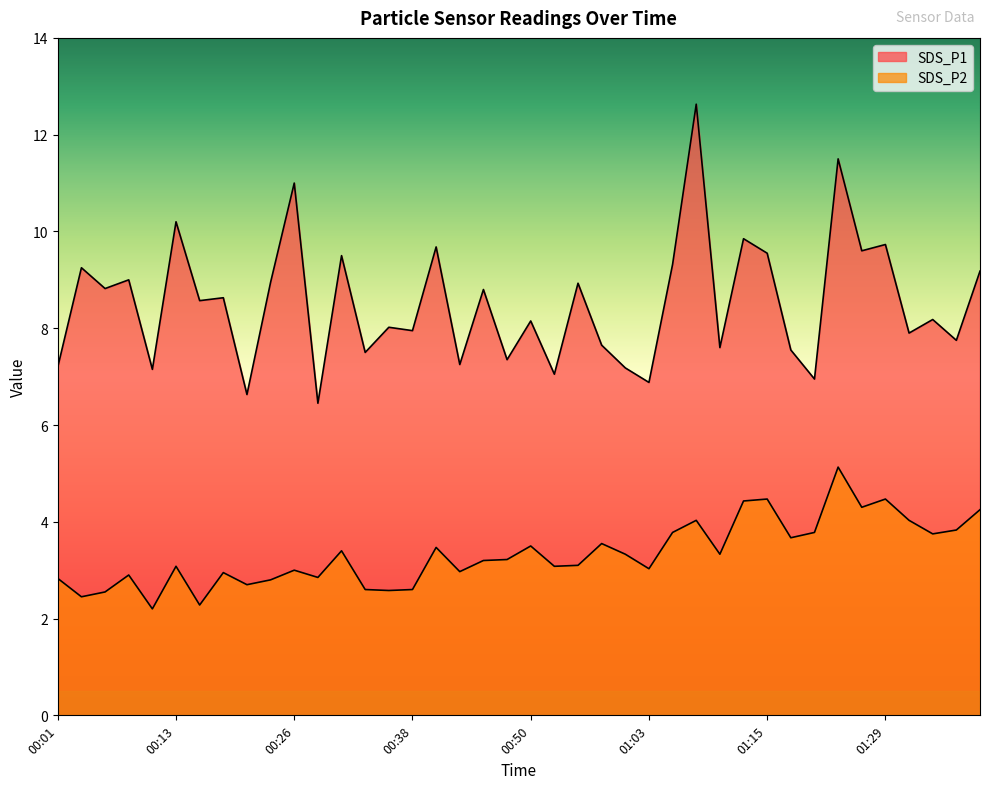

The SDS_P1 series shows 7.2 at 00:01. True or false?

True